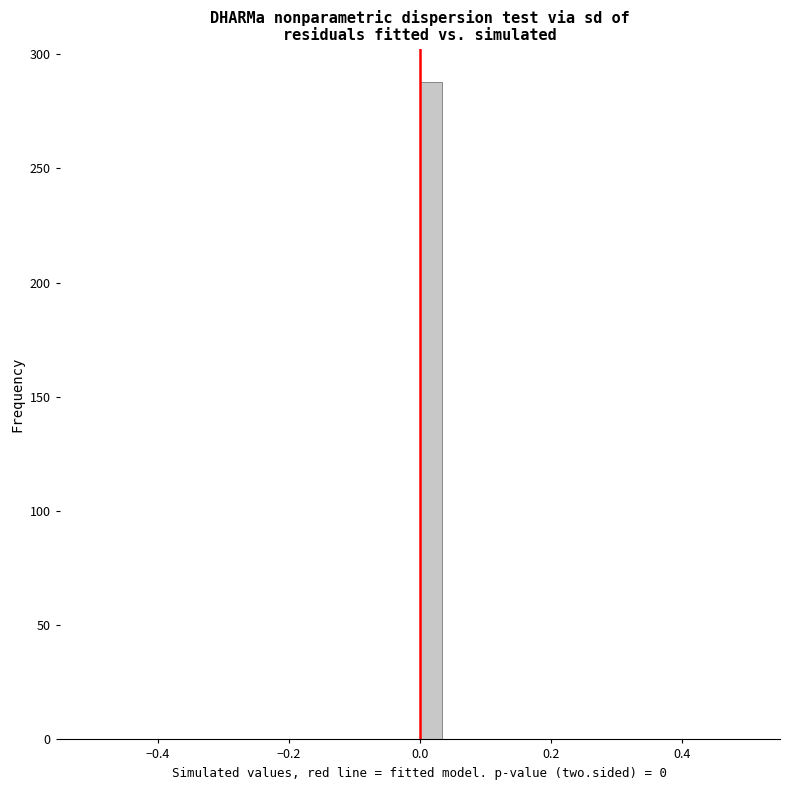

Around what value on the x-axis is the tallest bar? Give the approximate position of its centre, as read against the axis.

0.02